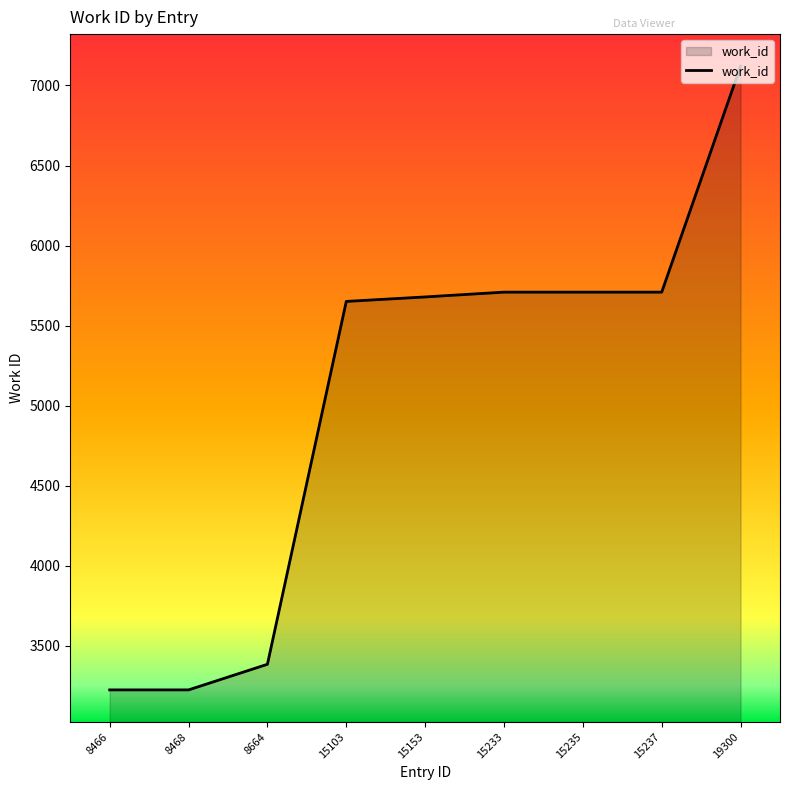

Reading right to left, list all the values displayed in this chart.

7121	5709	5709	5709	5679	5651	3384	3224	3224